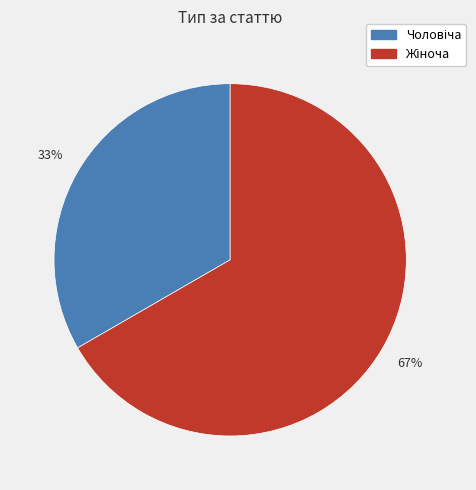

To the nearest percent, what is the average slice percentage?

50%